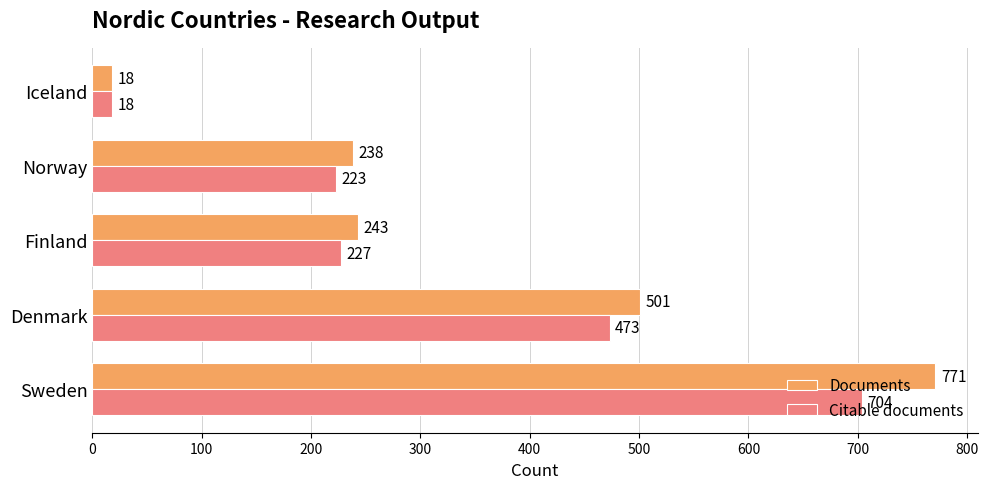

List the series in order of their overall mean, highest first.

Documents, Citable documents